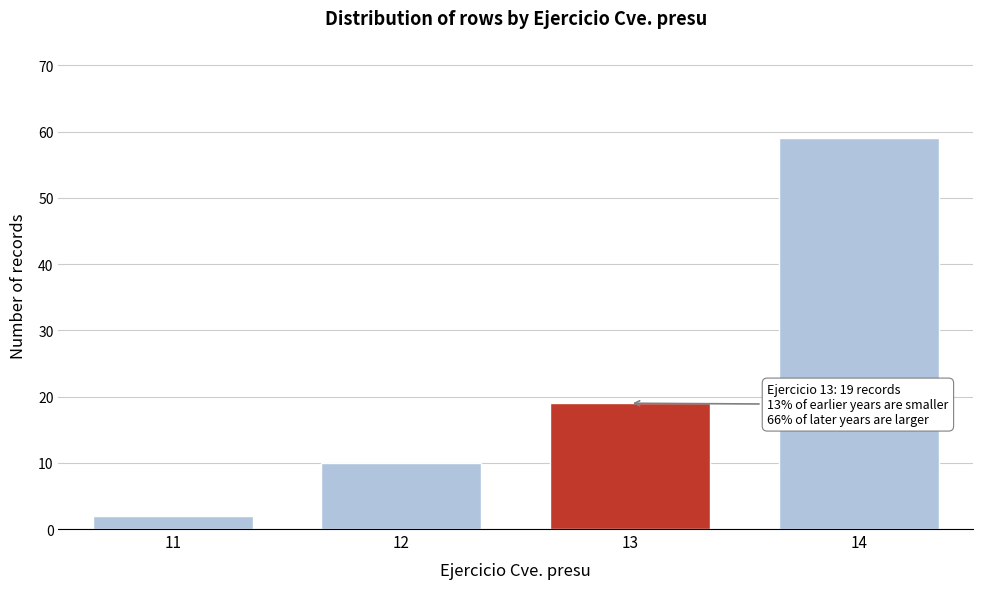

Reading right to left, what are all the values shown in this chart?

59	19	10	2